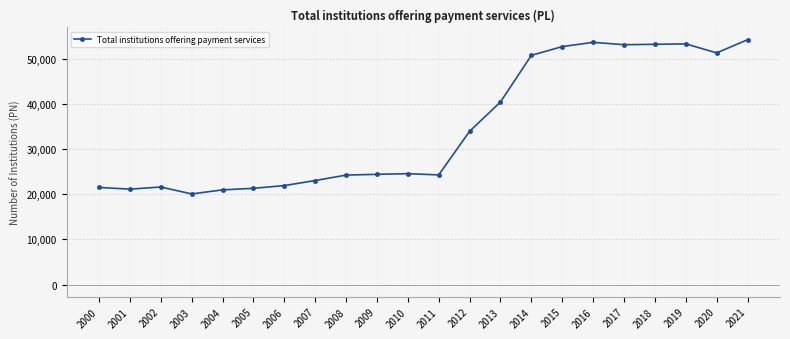

Is it true that the value at 2004 is 8484?

False